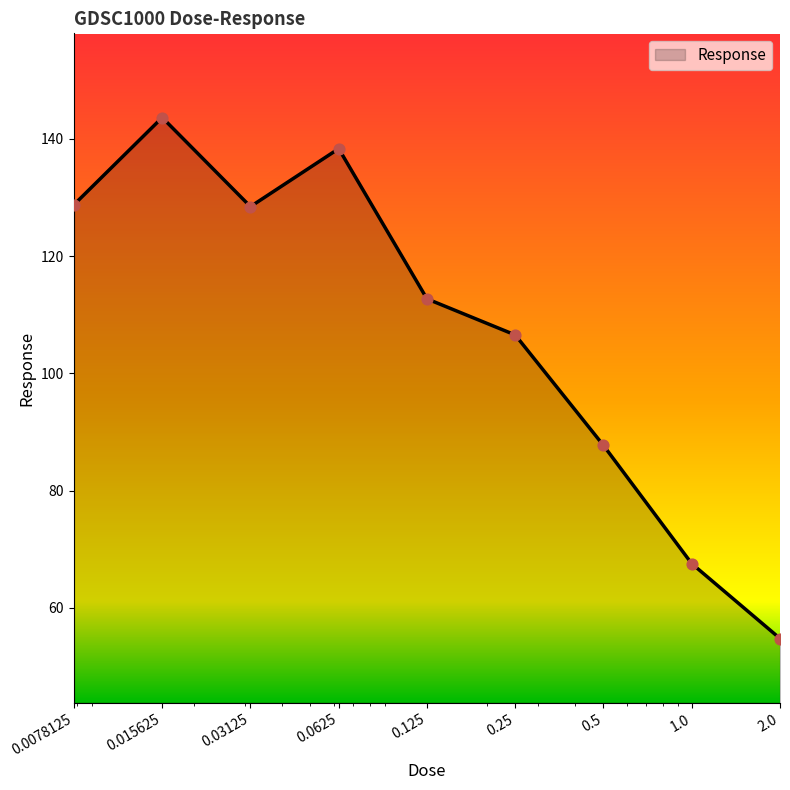

What is the minimum value shown in the chart?

54.8